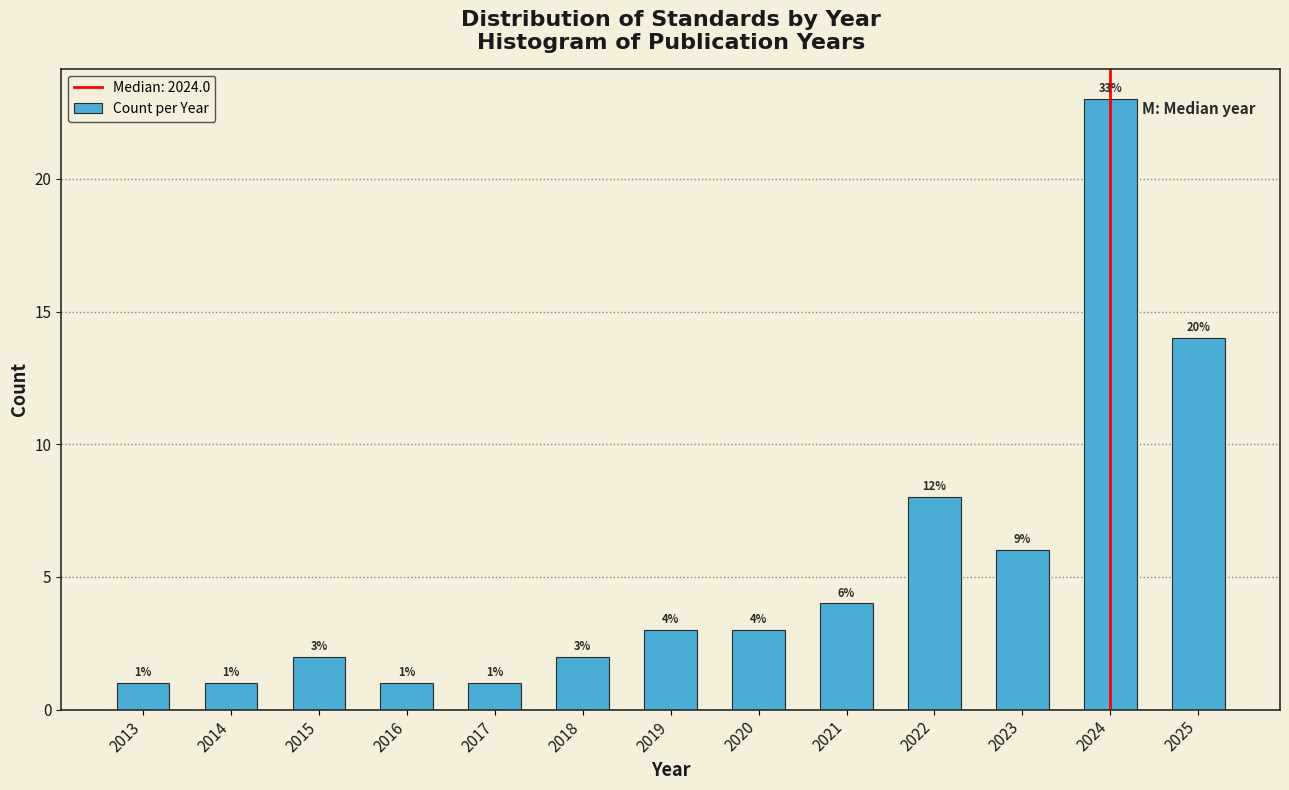

Reading right to left, extract all data points from this chart.

14	23	6	8	4	3	3	2	1	1	2	1	1